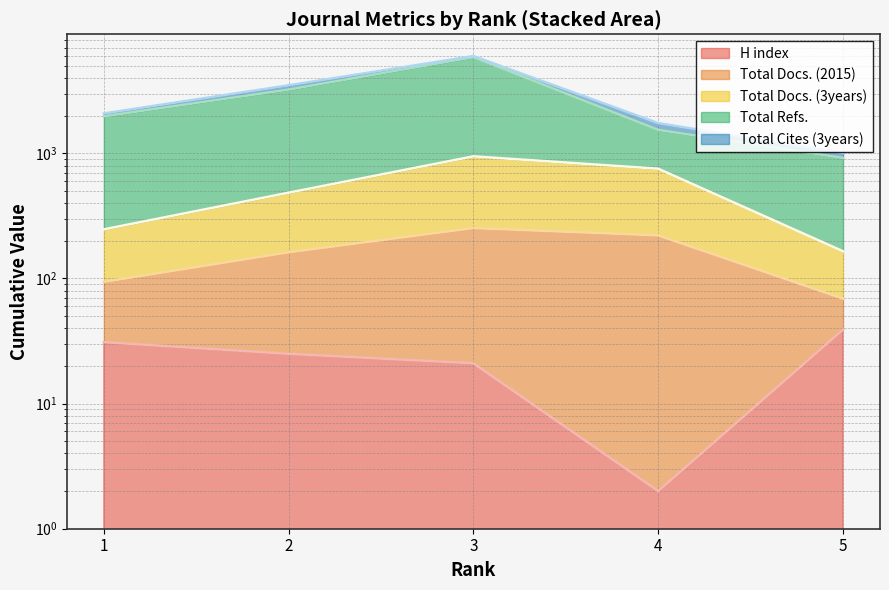

What is the lowest value of the Total Refs. series?

919